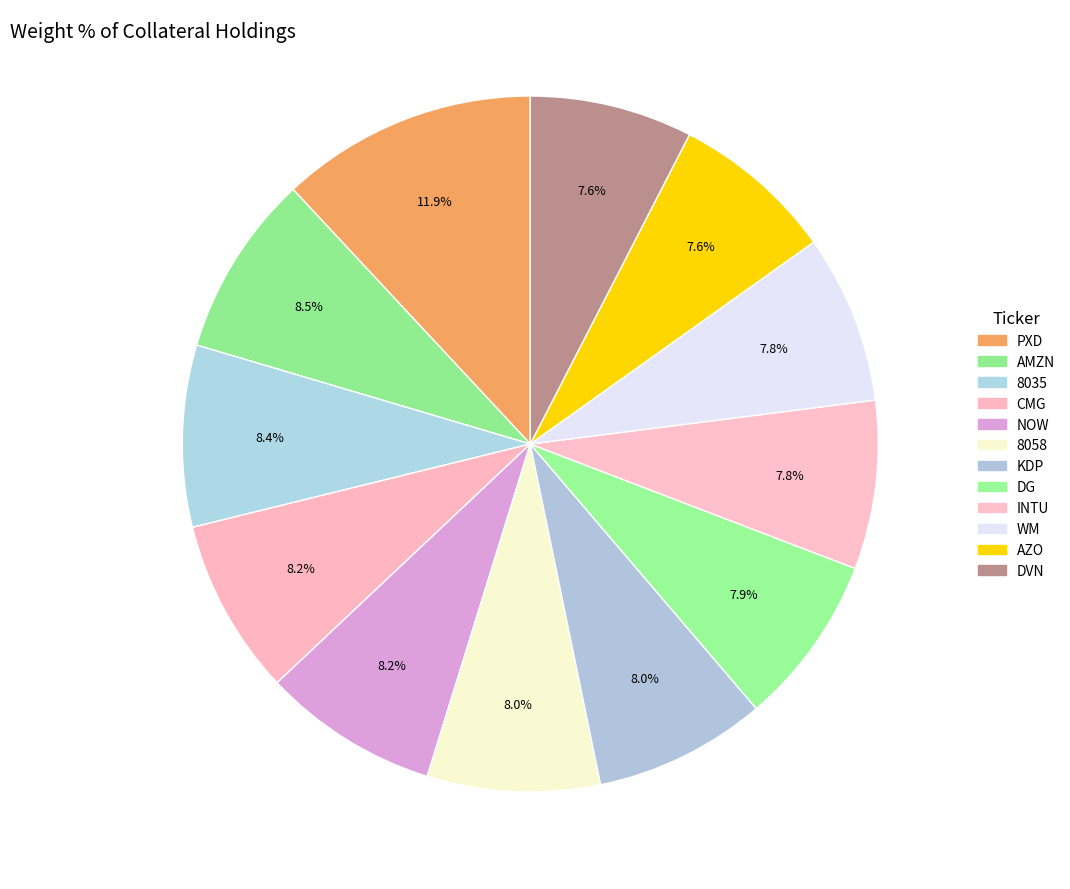

Count the number of slices in the pie.

12